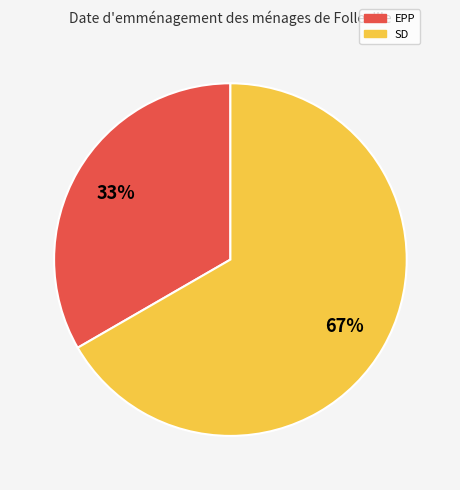

Rank the categories by value from lowest to highest.

EPP, SD